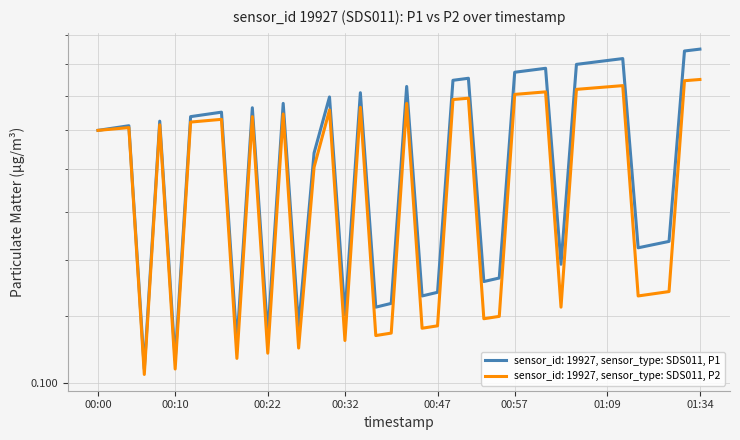

The value at 00:12 is 0.1. True or false?

False